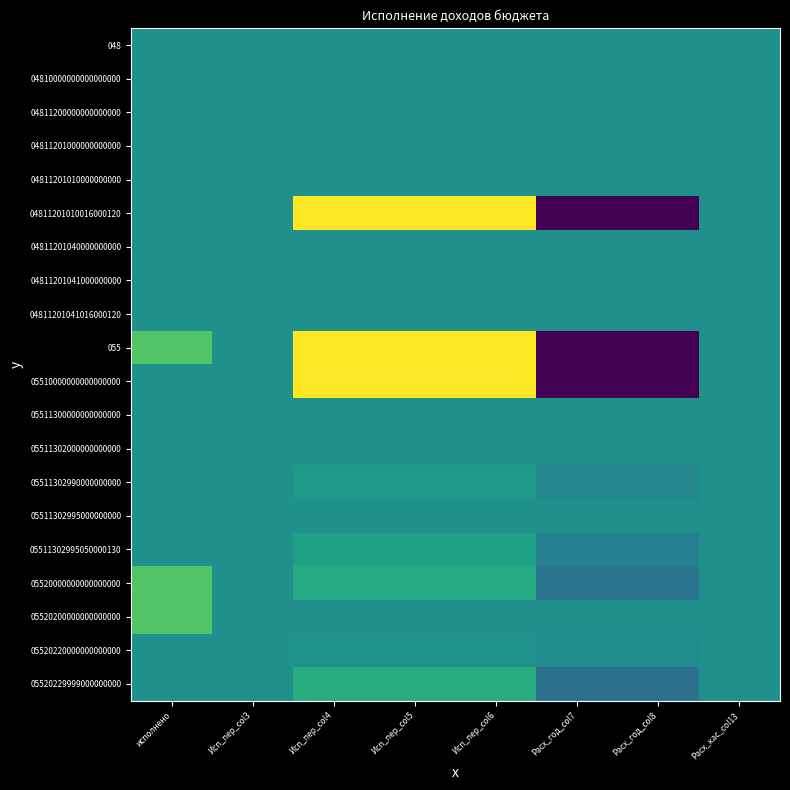

What is the difference between the maximum and minimum values in the 05511300000000000000 series?

447360.1